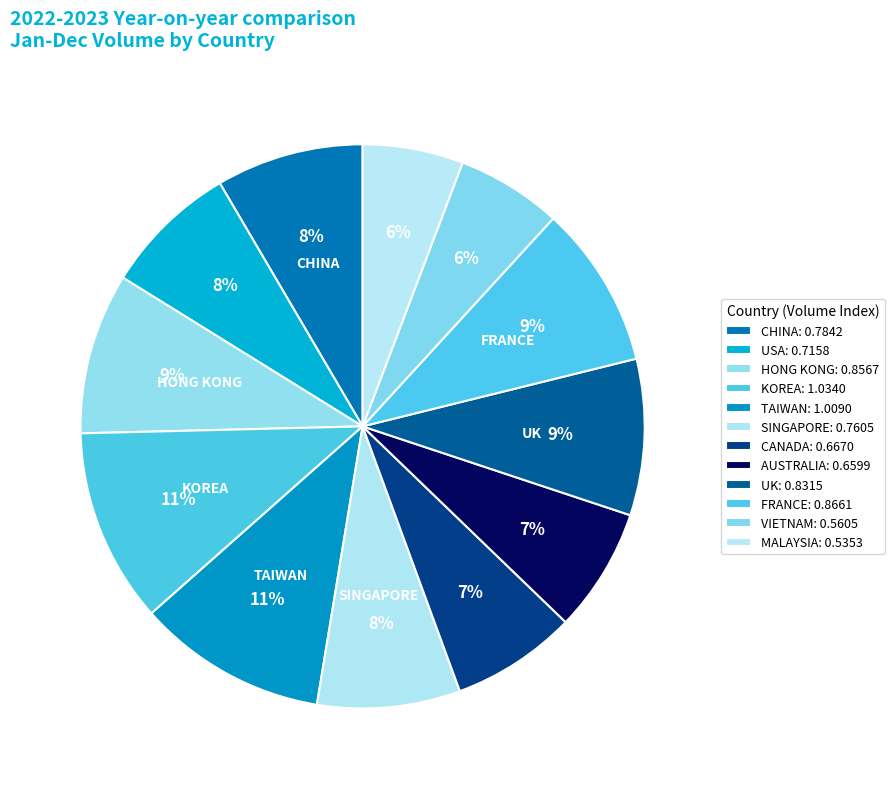

To the nearest percent, what is the average slice percentage?

8%